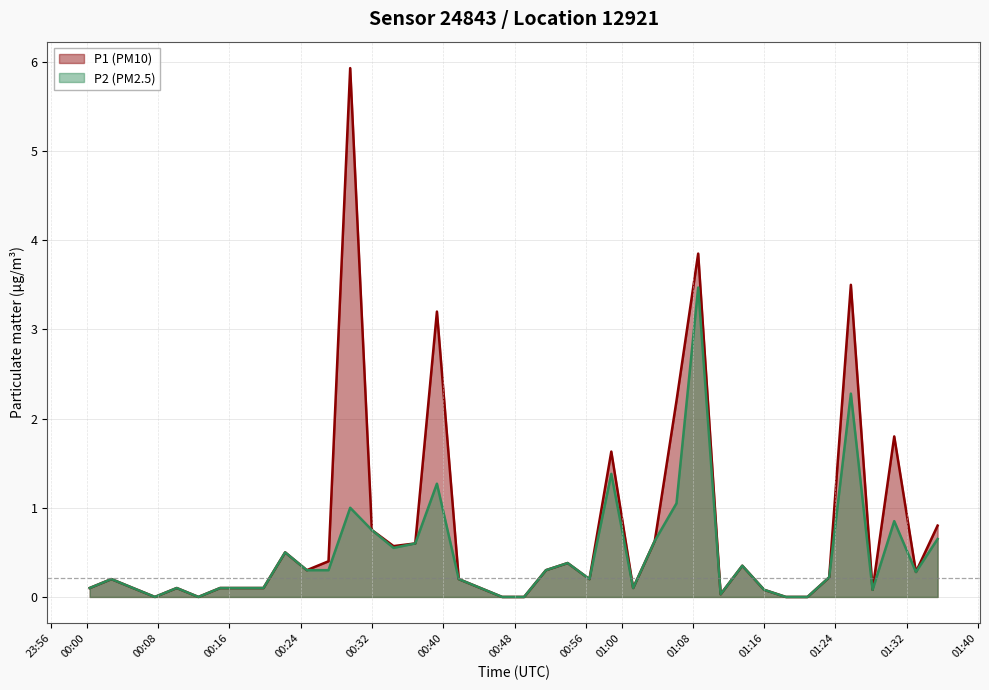

True or false: P1 and P2 cross at least once.

False